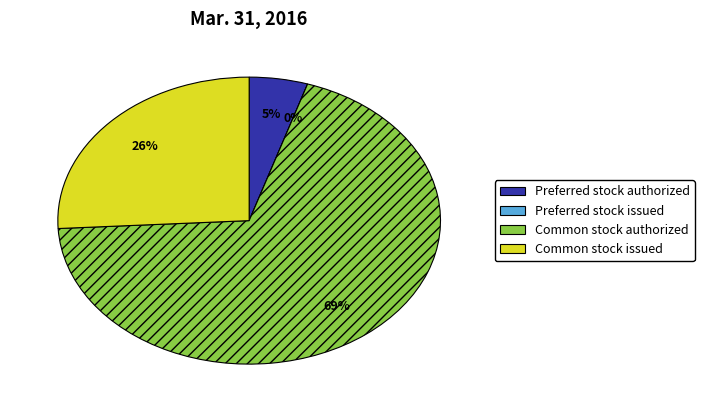

To the nearest percent, what portion does Common stock authorized represent?

69%